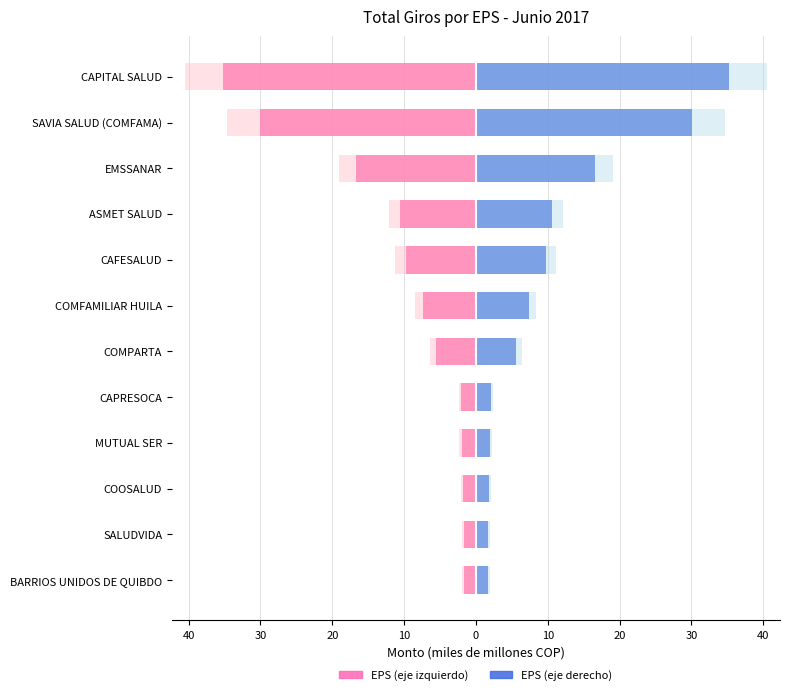

What is the difference between the highest and lowest values at 10?

4.0